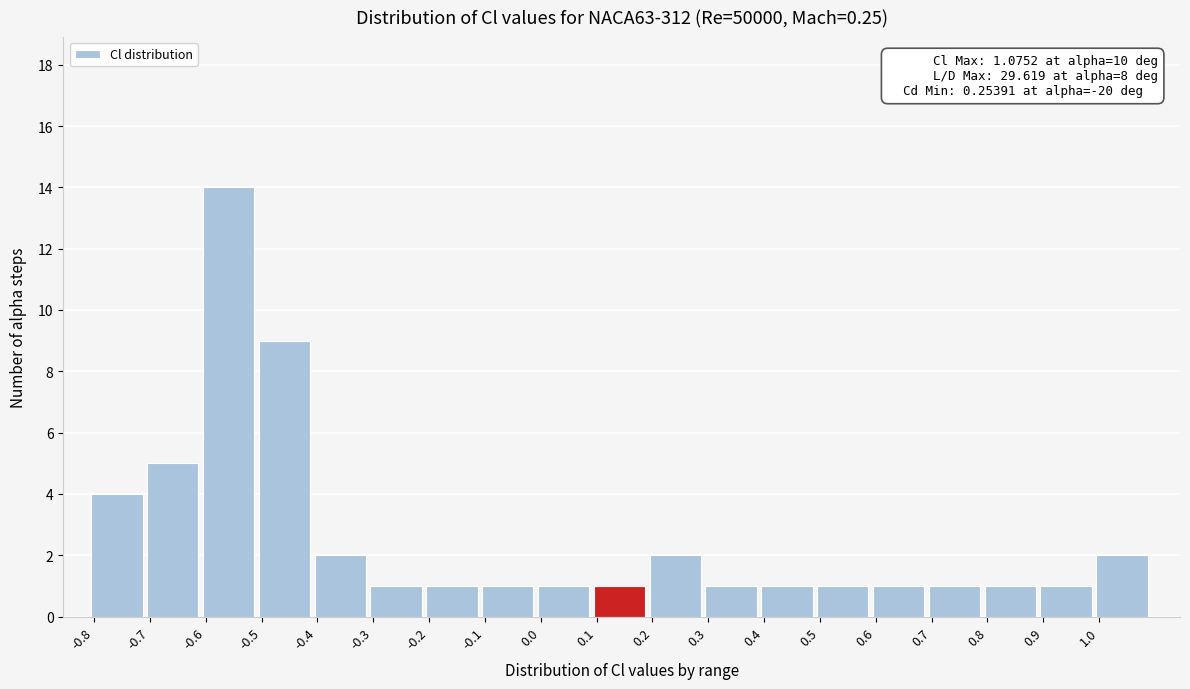

Which range on the x-axis has the tallest bar?

-0.6 to -0.5